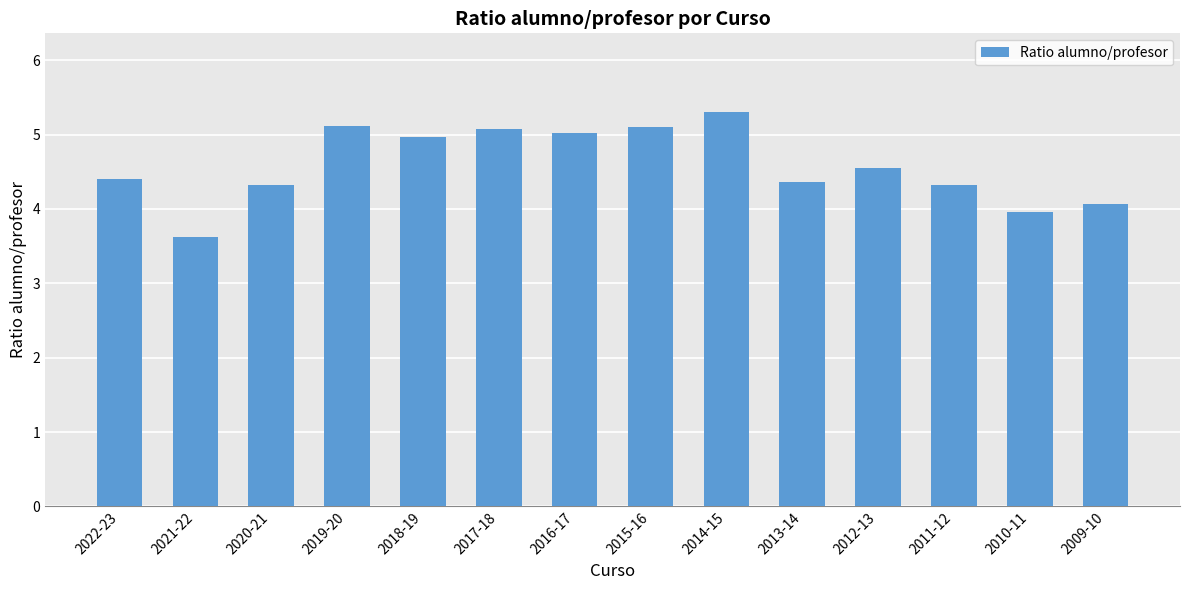

Read the value at 2016-17.

5.0